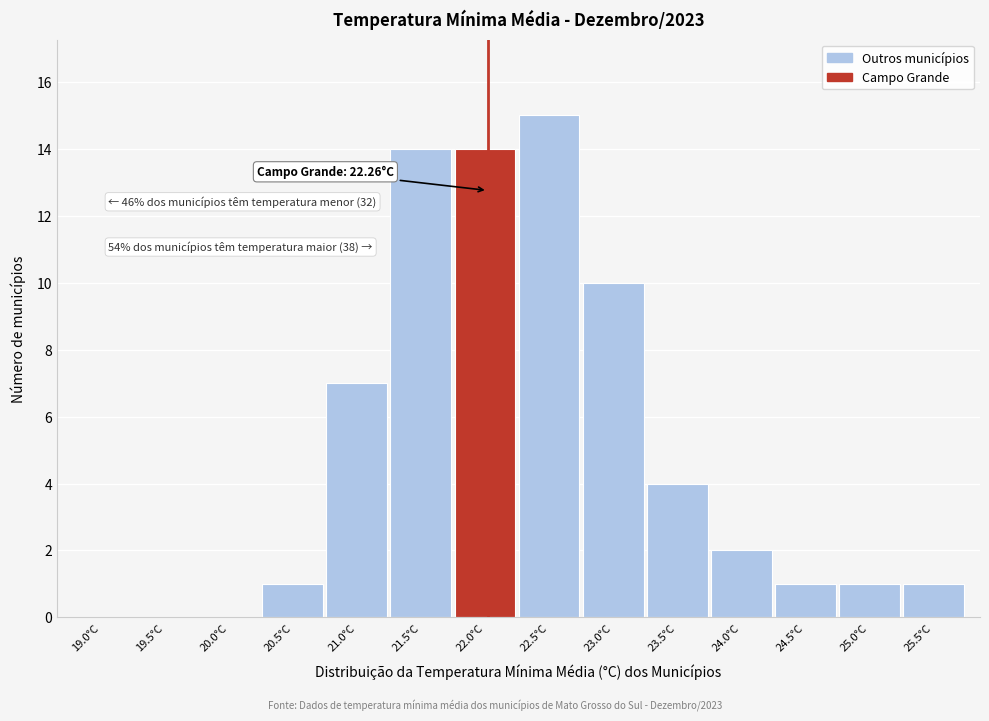

Reading right to left, transcribe all the data shown in this chart.

25.5°C=1	25.0°C=1	24.5°C=1	24.0°C=2	23.5°C=4	23.0°C=10	22.5°C=15	22.0°C=14	21.5°C=14	21.0°C=7	20.5°C=1	20.0°C=0	19.5°C=0	19.0°C=0